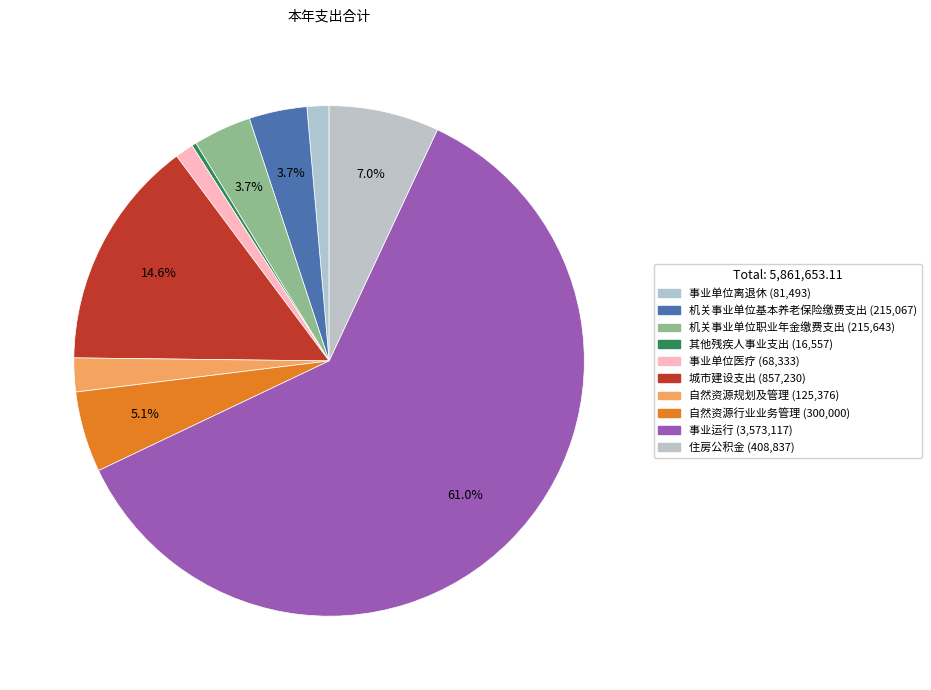

To the nearest percent, what portion does 事业单位离退休 represent?

1%